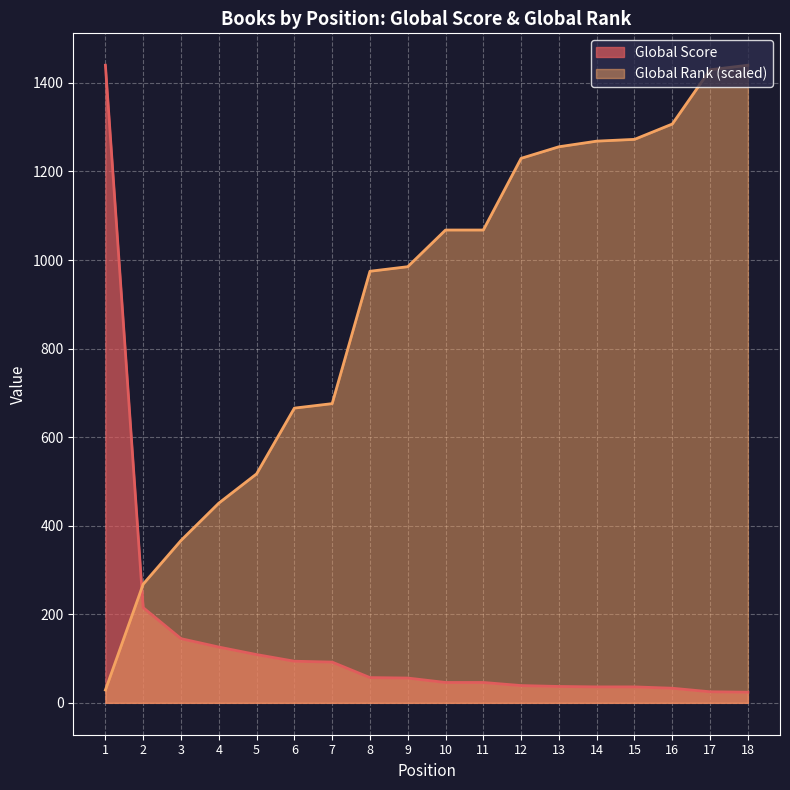

Which series has the largest range (max minus min)?

Global Score